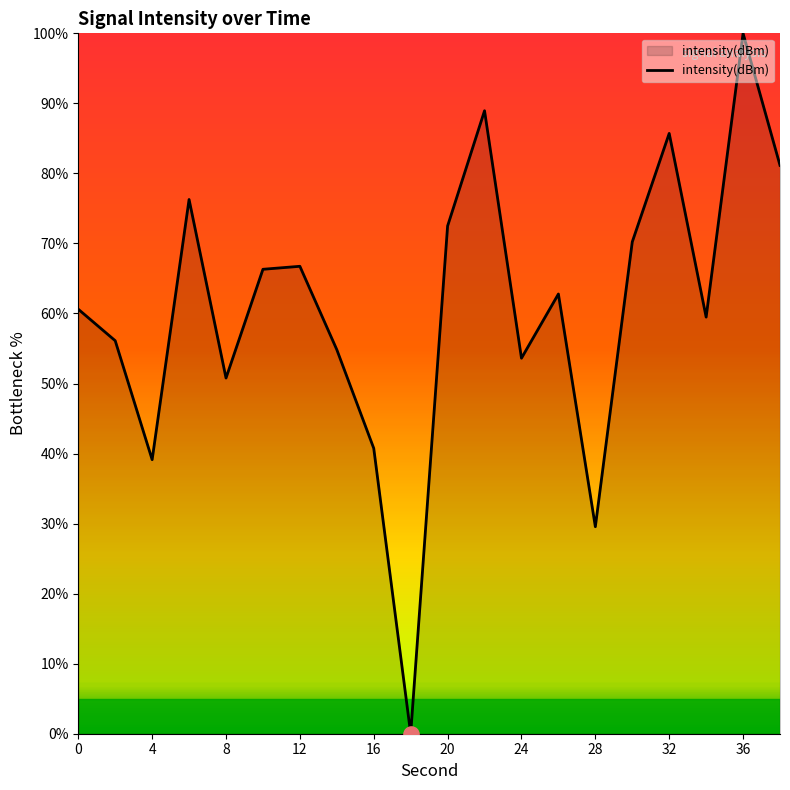

What is the greatest value displayed?

100.0